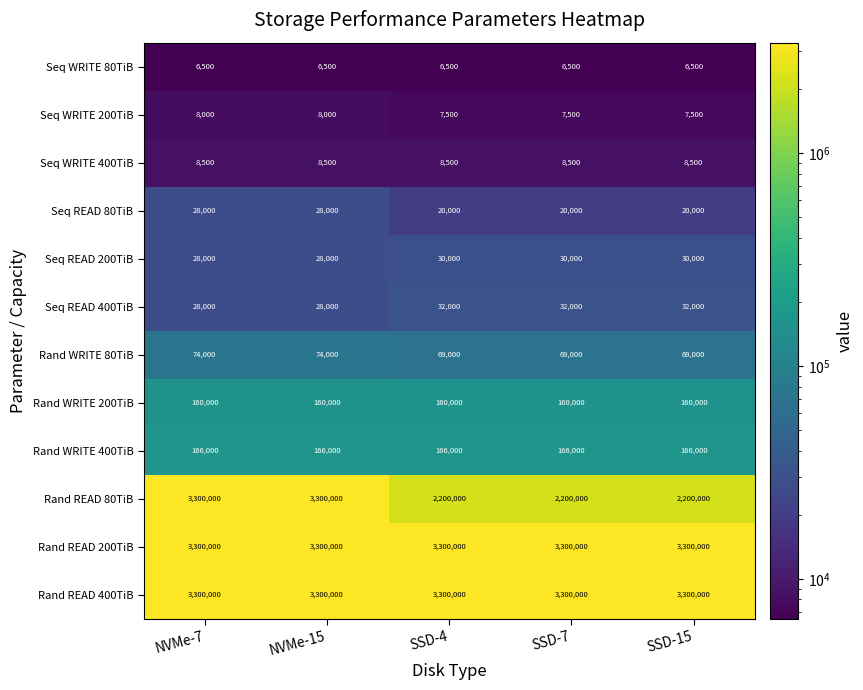

True or false: Seq WRITE 200TiB has a value of 13793 at NVMe-15.

False